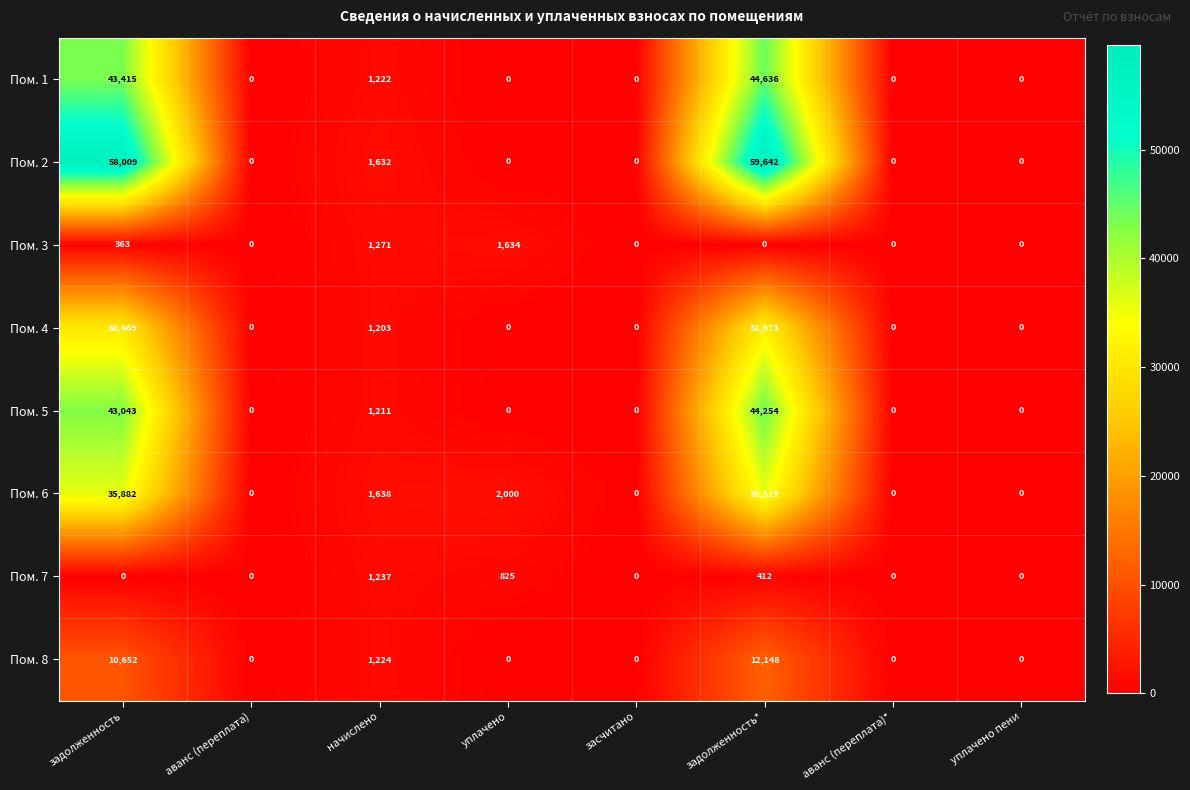

Is it true that Пом. 7 equals 412 at задолженность*?

True